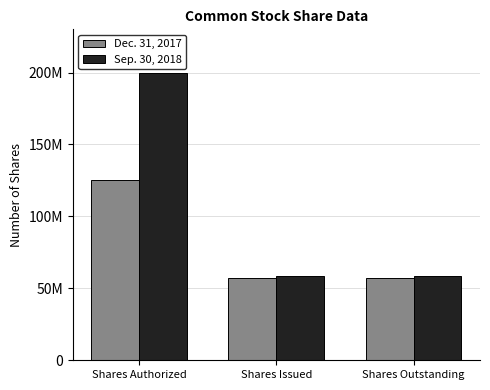

What are all the series names shown in the legend?

Dec. 31, 2017, Sep. 30, 2018